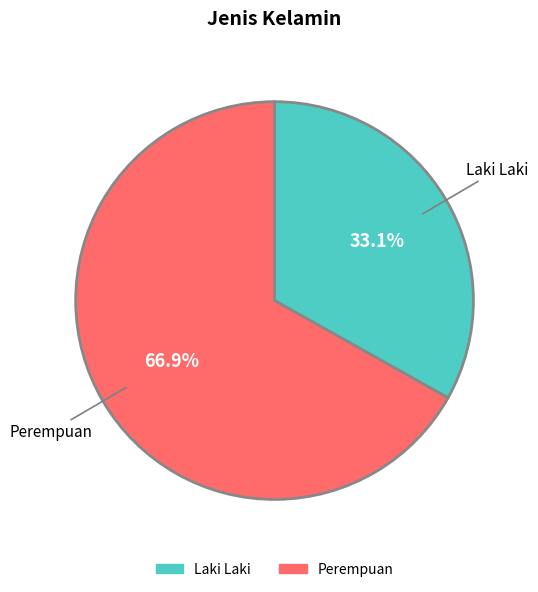

Is it true that Perempuan is 61% of the pie?

False